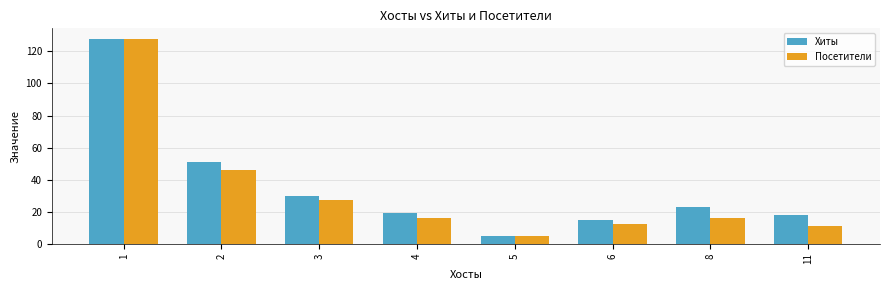

Read the Хиты value at 6.

15